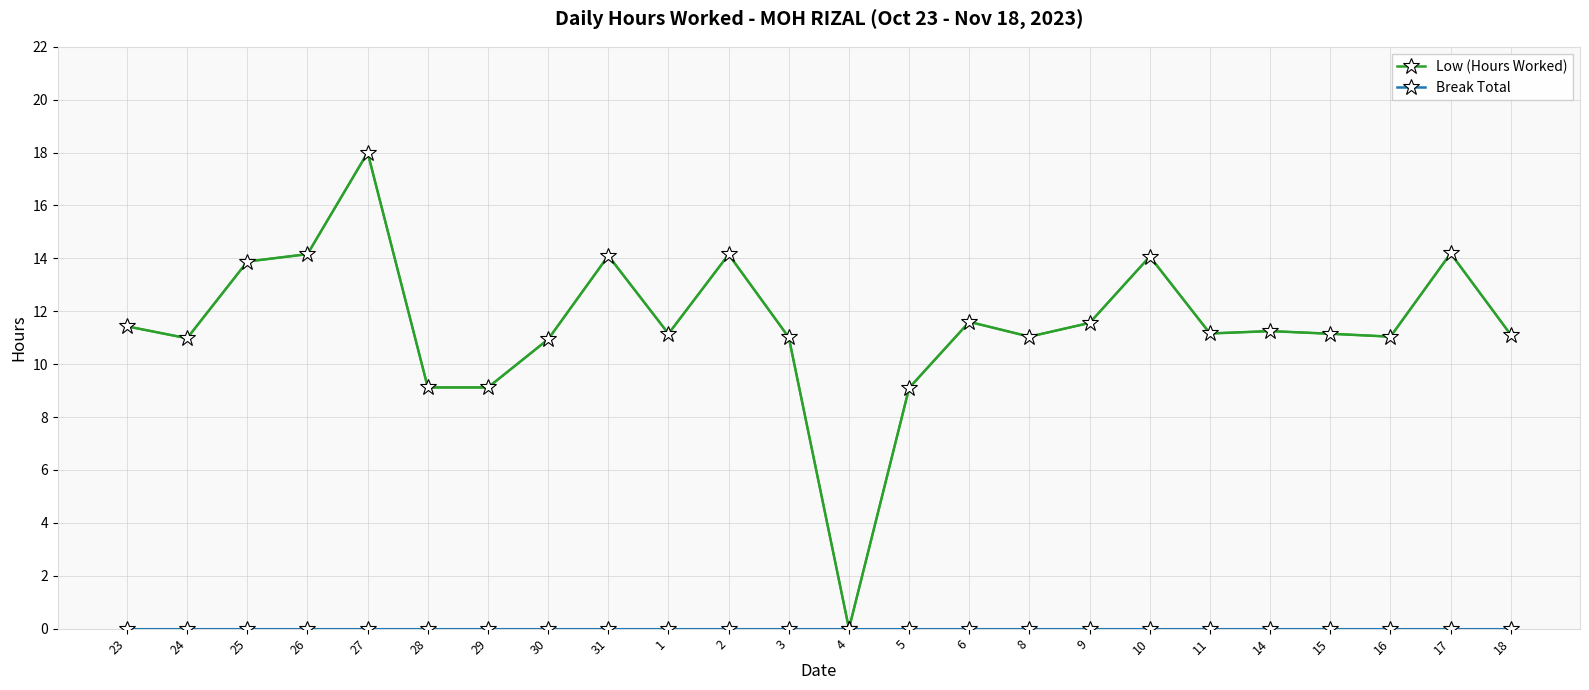

True or false: Low (Hours Worked) has more than 0 points higher than both neighbors.

True